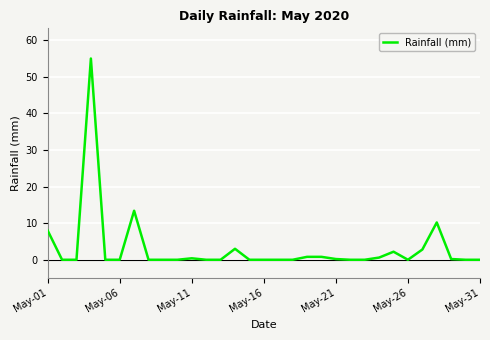

What is the difference between the maximum and minimum values?

55.0